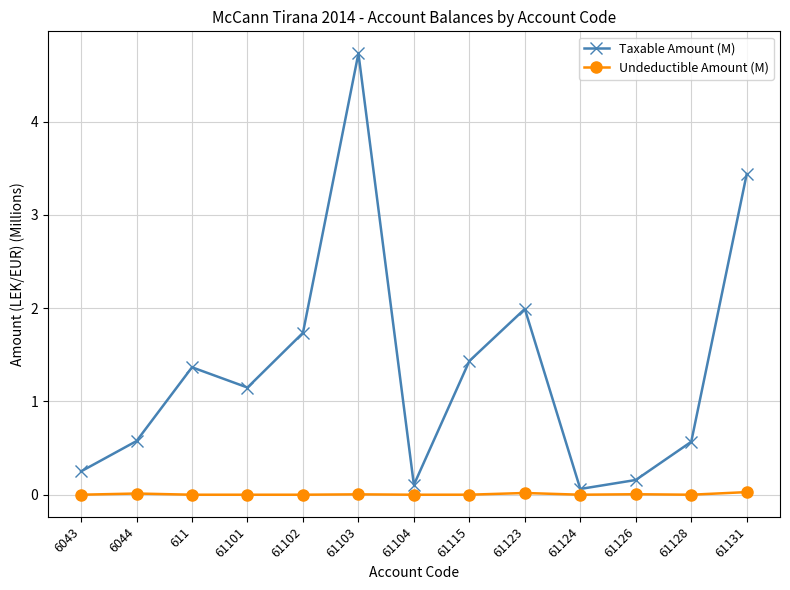

Which series has the largest range (max minus min)?

Taxable Amount (M)